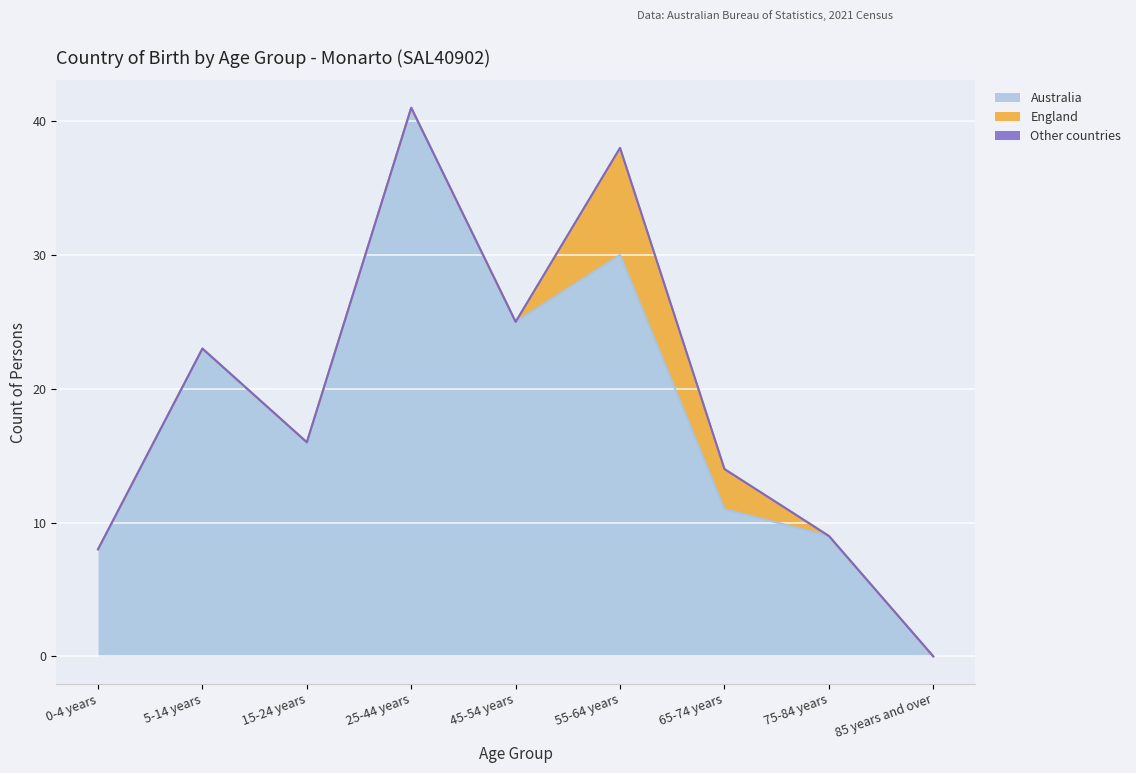

Reading right to left, transcribe all the data shown in this chart.

Australia: 0	9	11	30	25	41	16	23	8
England: 0	0	3	8	0	0	0	0	0
Other countries: 0	0	0	0	0	0	0	0	0